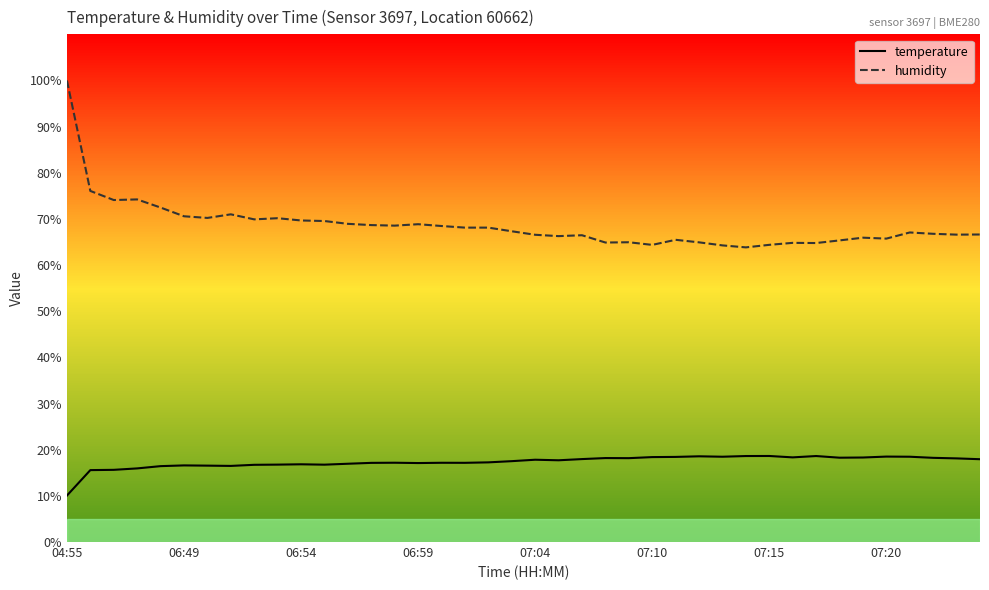

What is the maximum value for humidity?

100.0